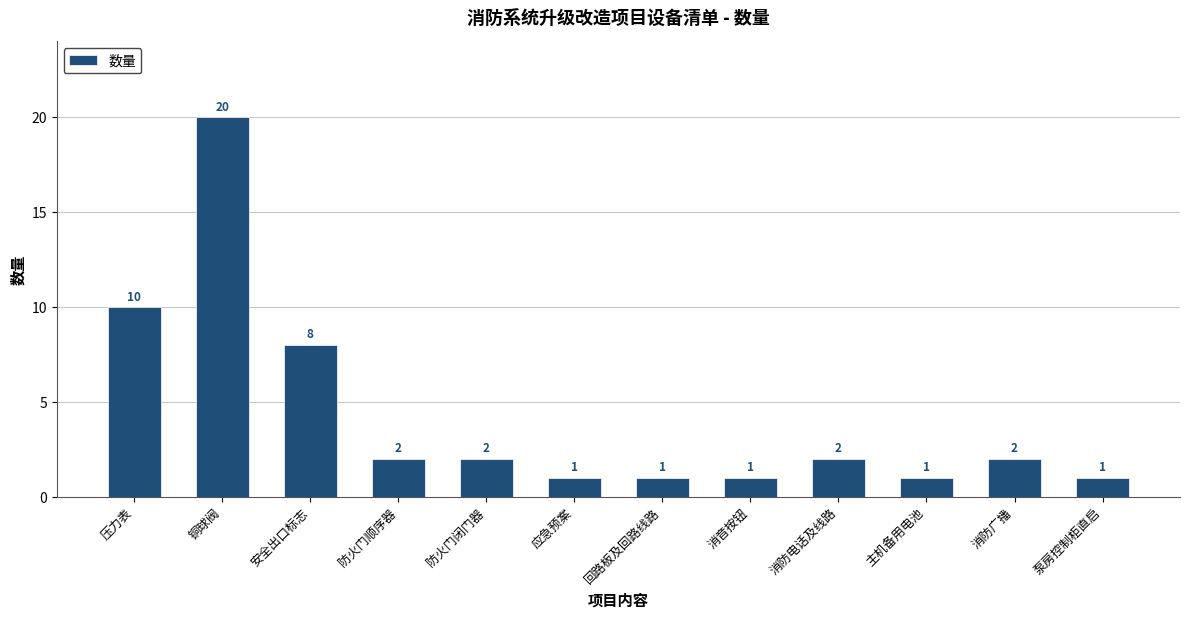

What is the smallest value displayed?

1